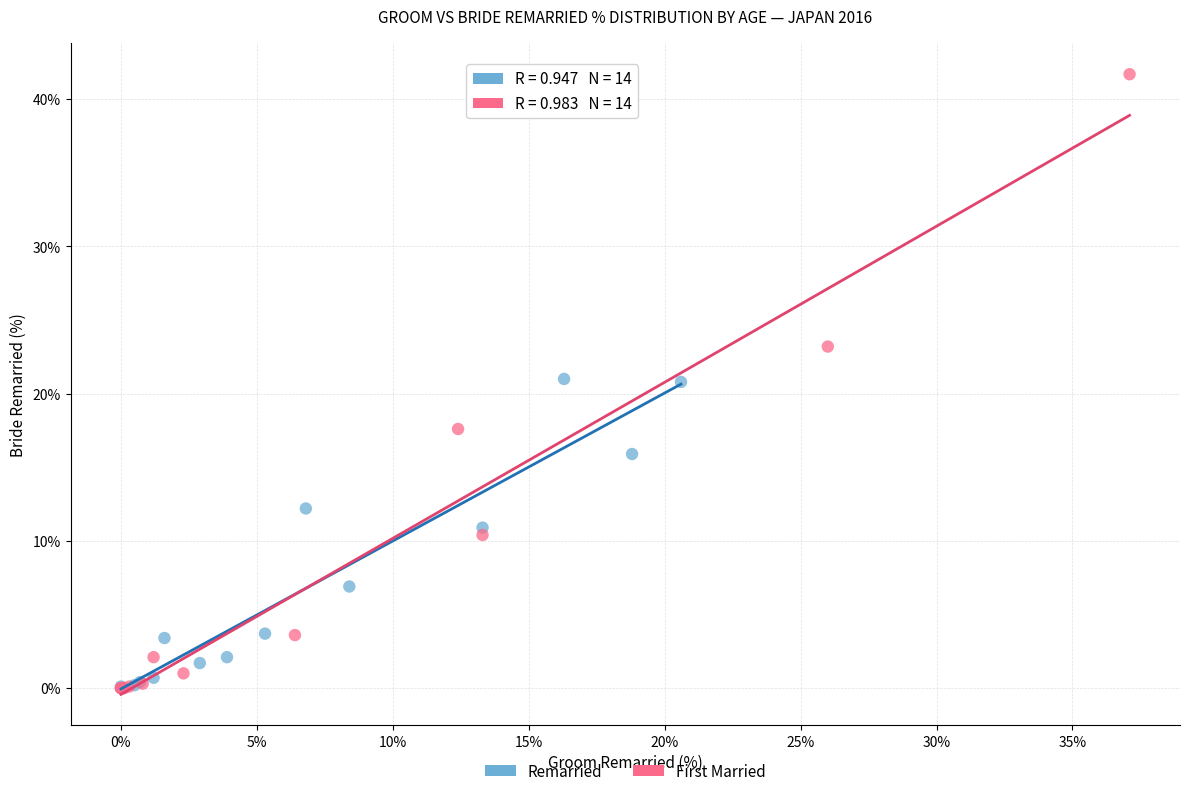

Which series has the widest spread of Y values?

First Married